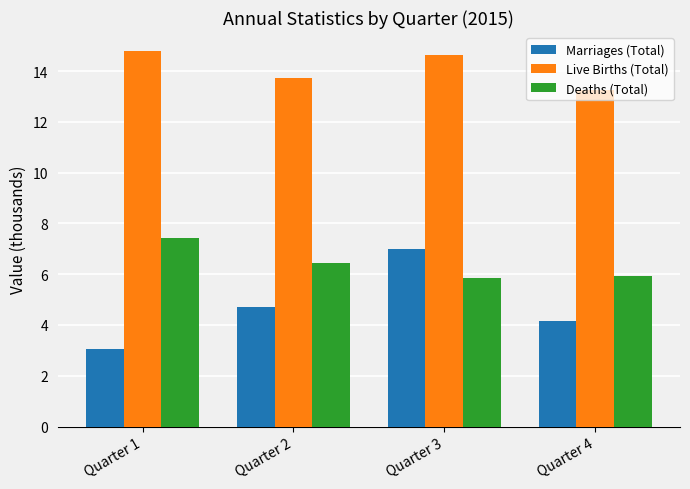

Which series has the largest range (max minus min)?

Marriages (Total)